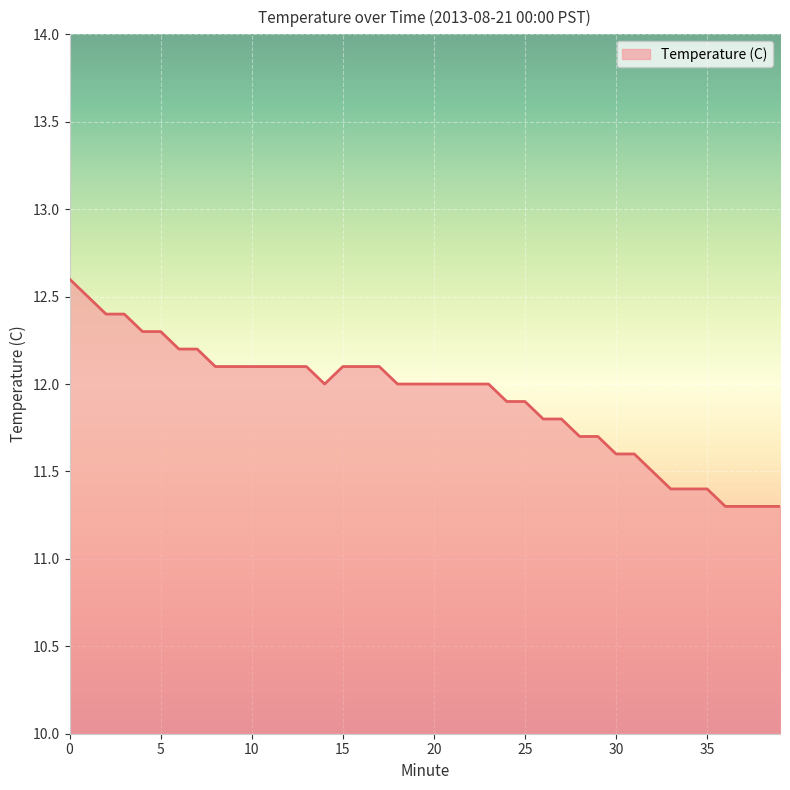

Does the chart have visible grid lines?

Yes